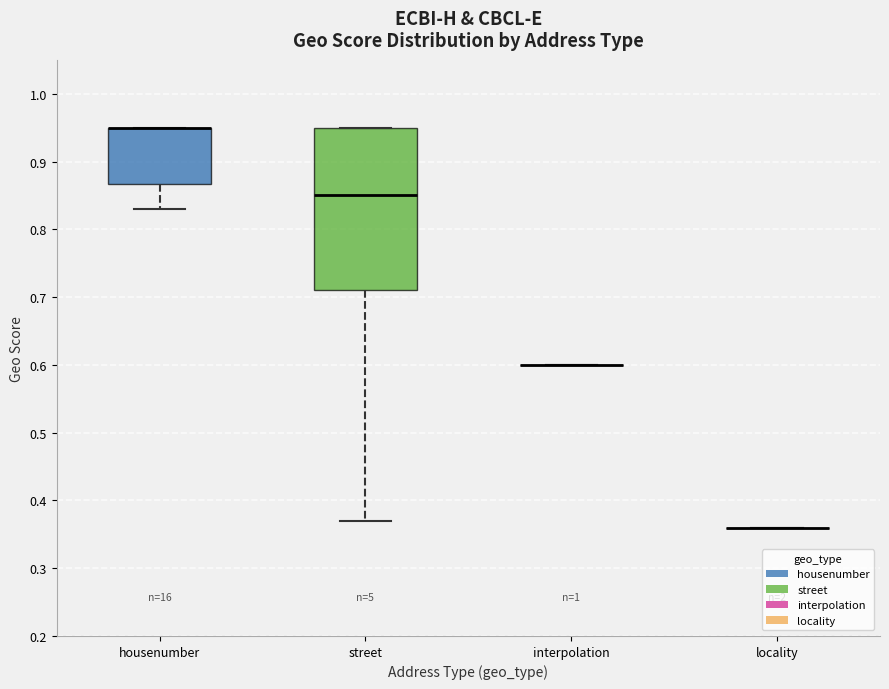

Reading left to right, read every box against the y-axis: the position of its median line, the range the box covers, and the ends of its whiskers. The values are not printed on the chart, so give them approximately, as read against the axis.

housenumber: median 0.95 (drawn on the box's upper edge), box 0.87 to 0.95, whiskers 0.83 to 0.95
street: median 0.85, box 0.71 to 0.95, whiskers 0.37 to 0.95
interpolation: box collapsed to a line at 0.60, whiskers 0.60 to 0.60
locality: box collapsed to a line at 0.36, whiskers 0.36 to 0.36